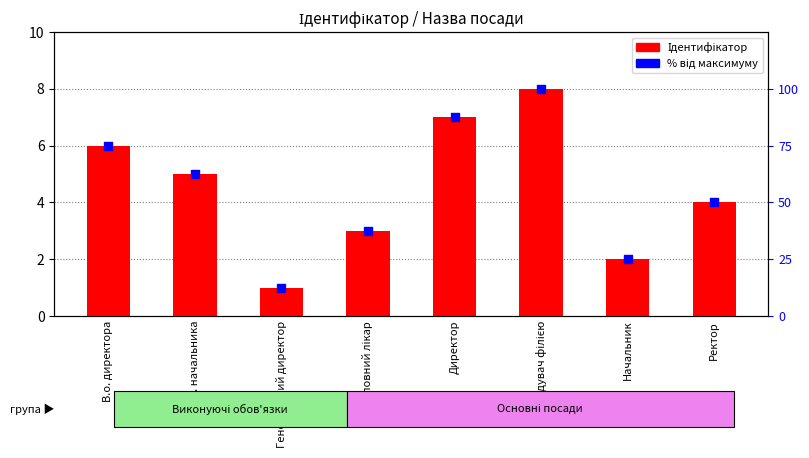

Which series has the largest total across all categories?

% від максимуму